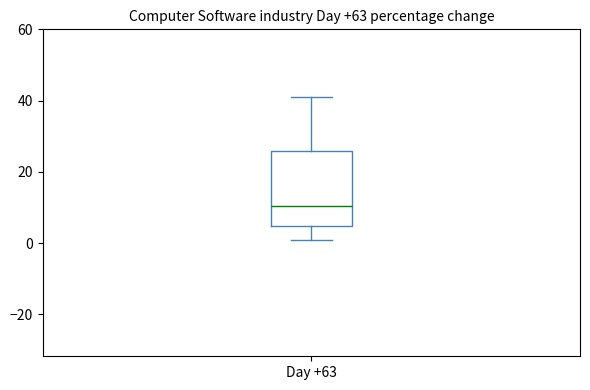

Read this box plot against the y-axis: the position of the median line, the range covered by the box, and the ends of both whiskers. The values are not printed on the chart, so give them approximately, as read against the axis.

median 10, box 4 to 26, whiskers 2 to 42